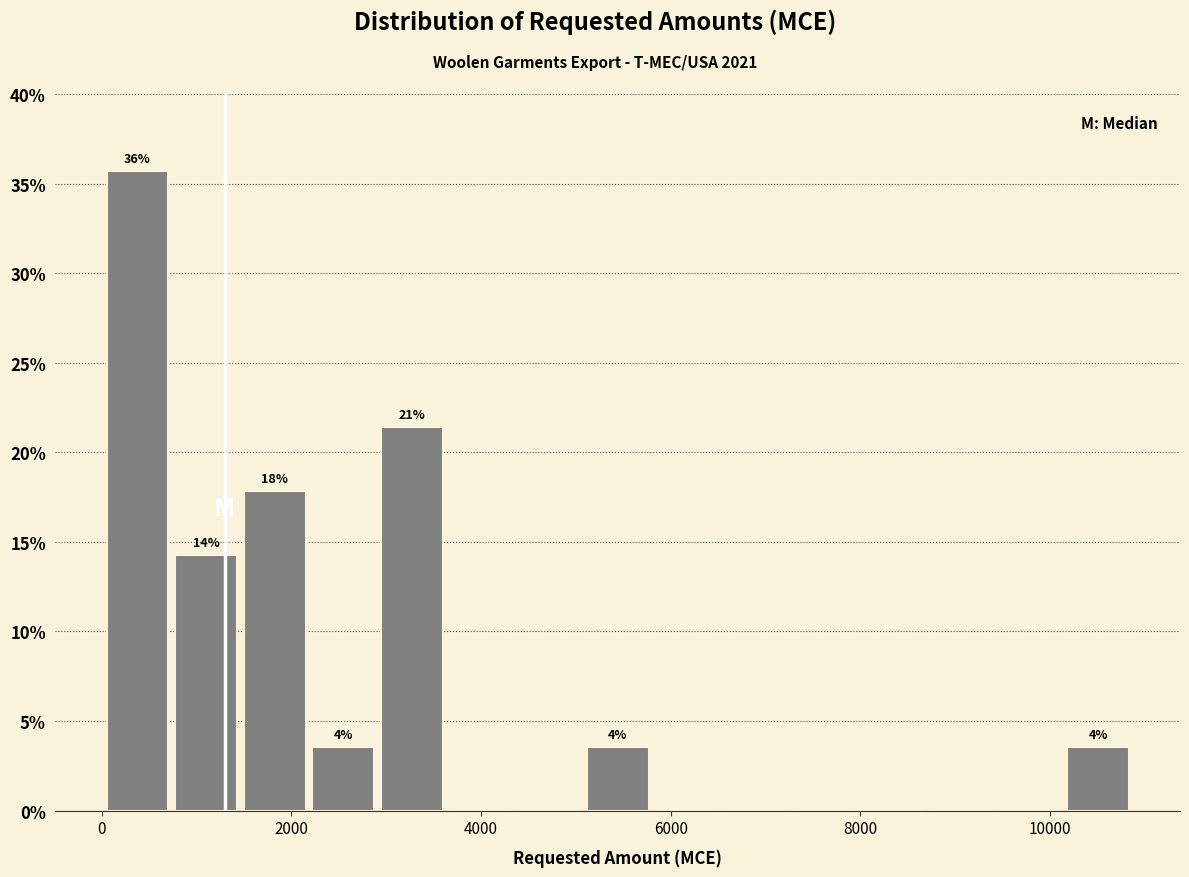

Around what value on the x-axis is the tallest bar? Give the approximate position of its centre, as read against the axis.

400